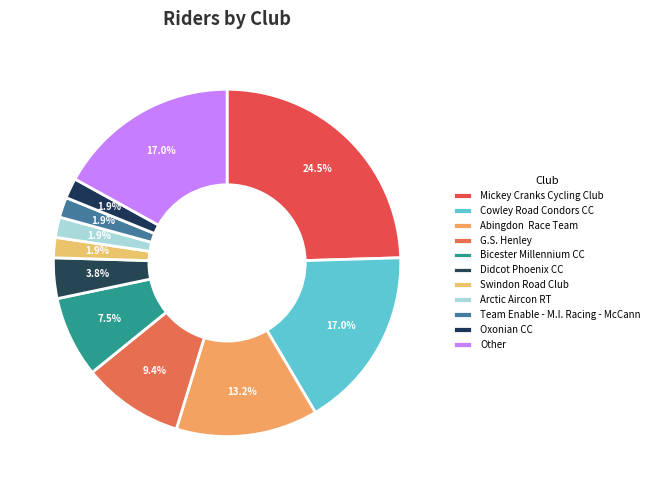

To the nearest percent, what percentage of the pie is Oxonian CC?

2%